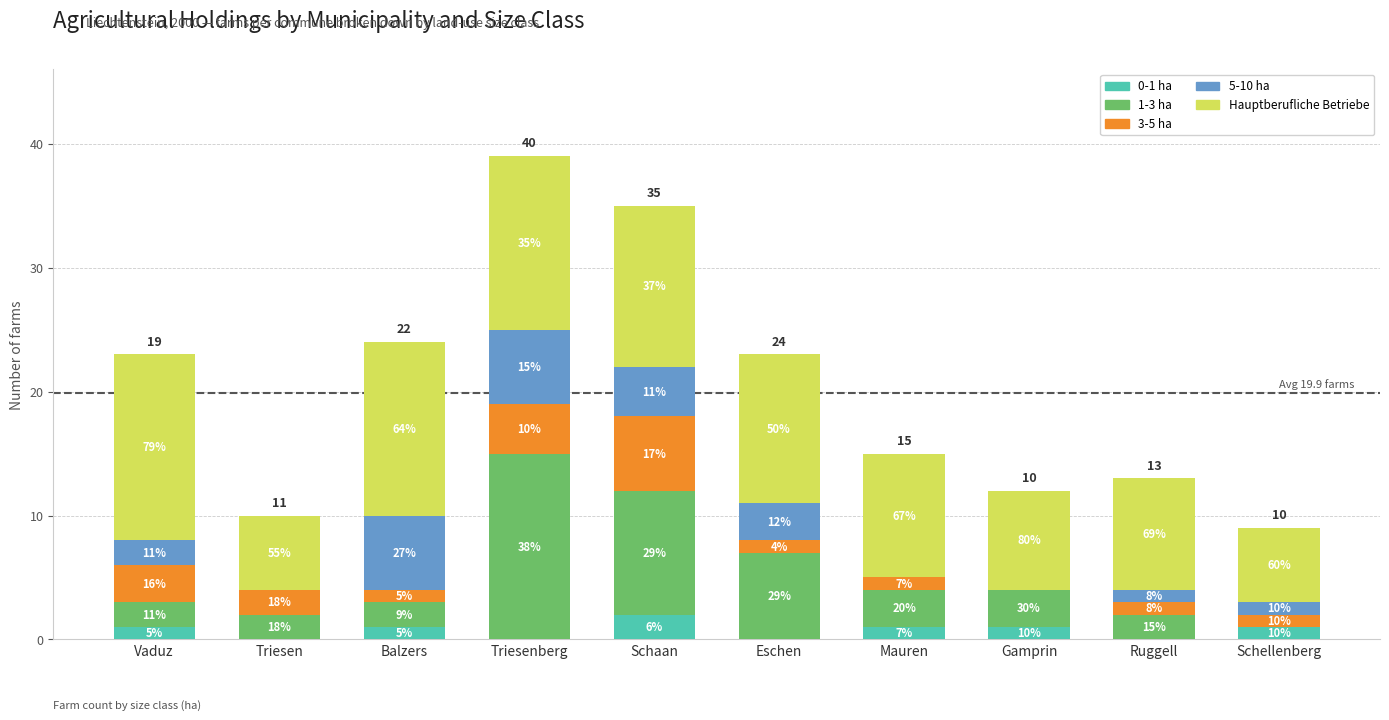

Are the bars horizontal?

No